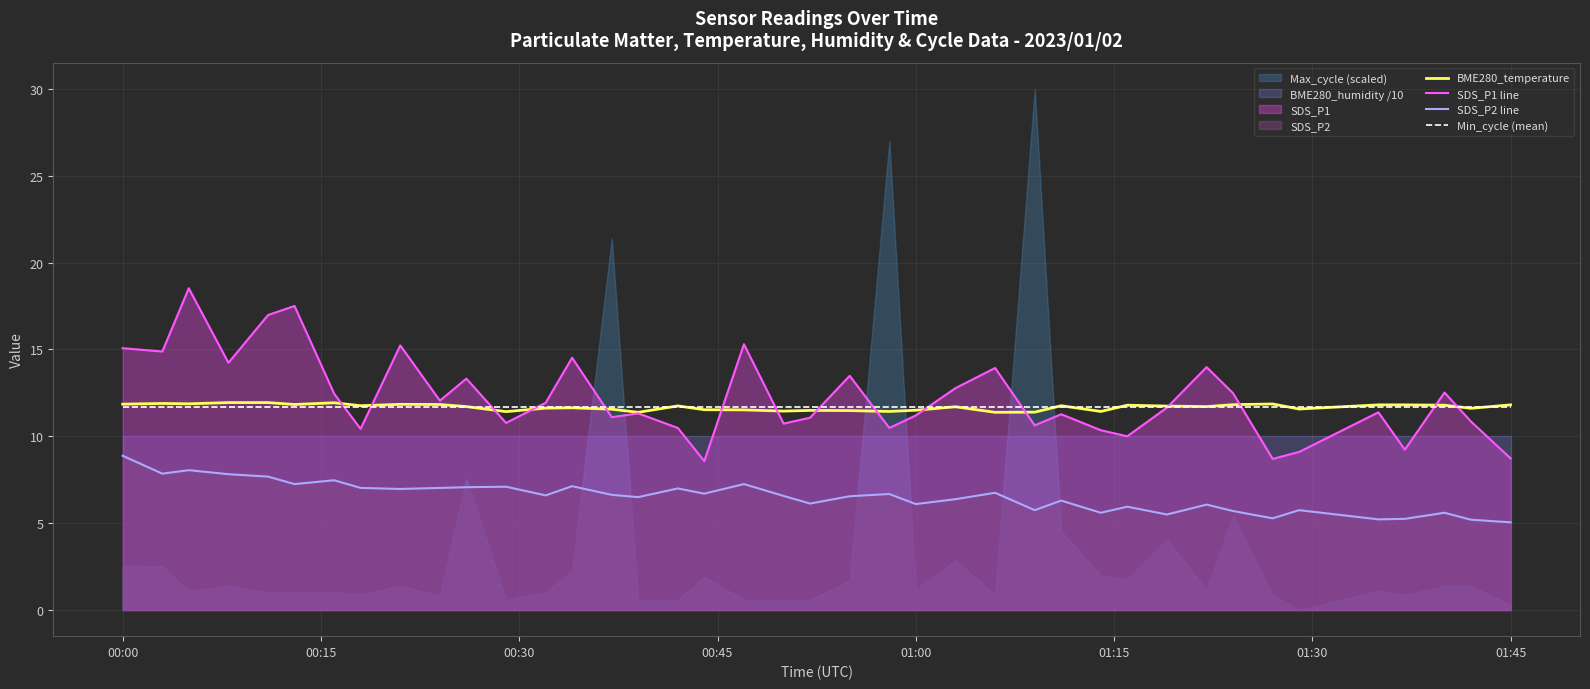

The SDS_P2 line series shows 1.7 at 01:00. True or false?

False